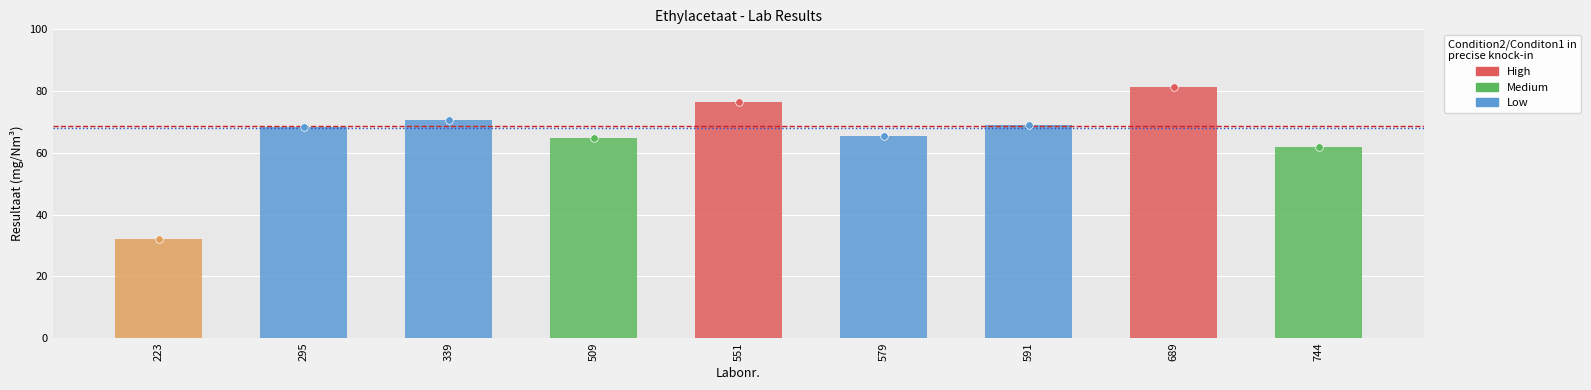

What is the ratio of the value at 744 to the value at 223?

1.9